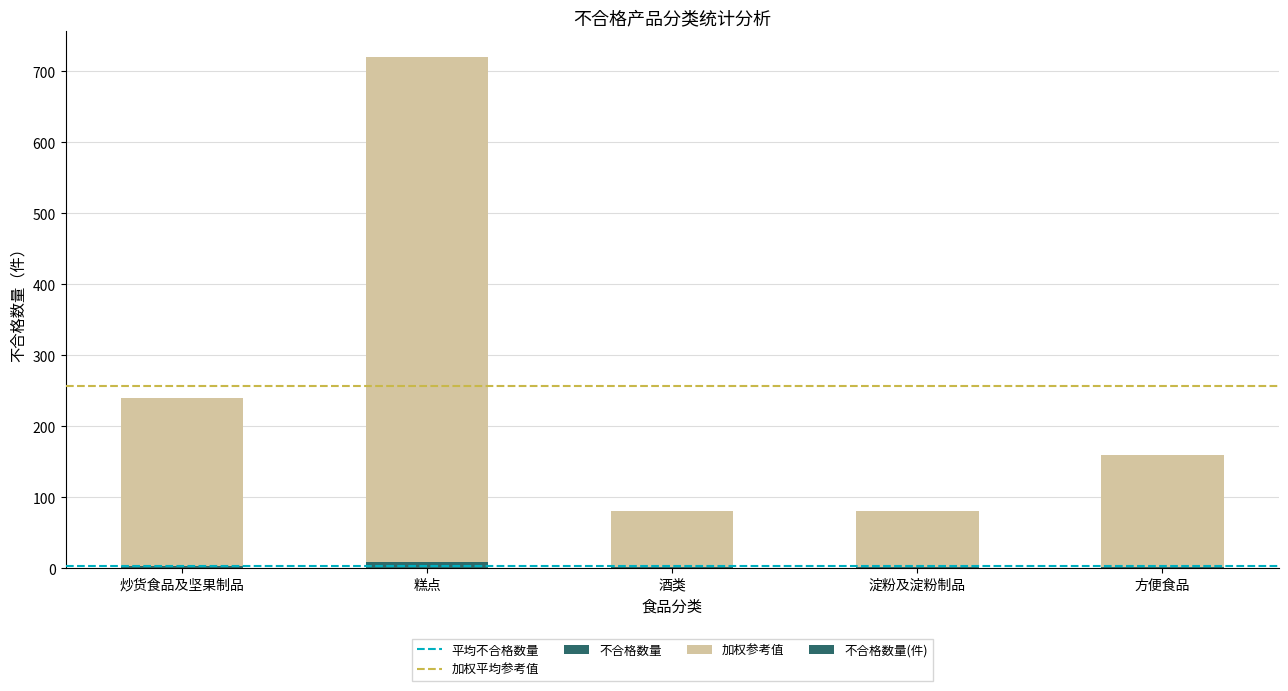

How many categories are shown in the chart?

5